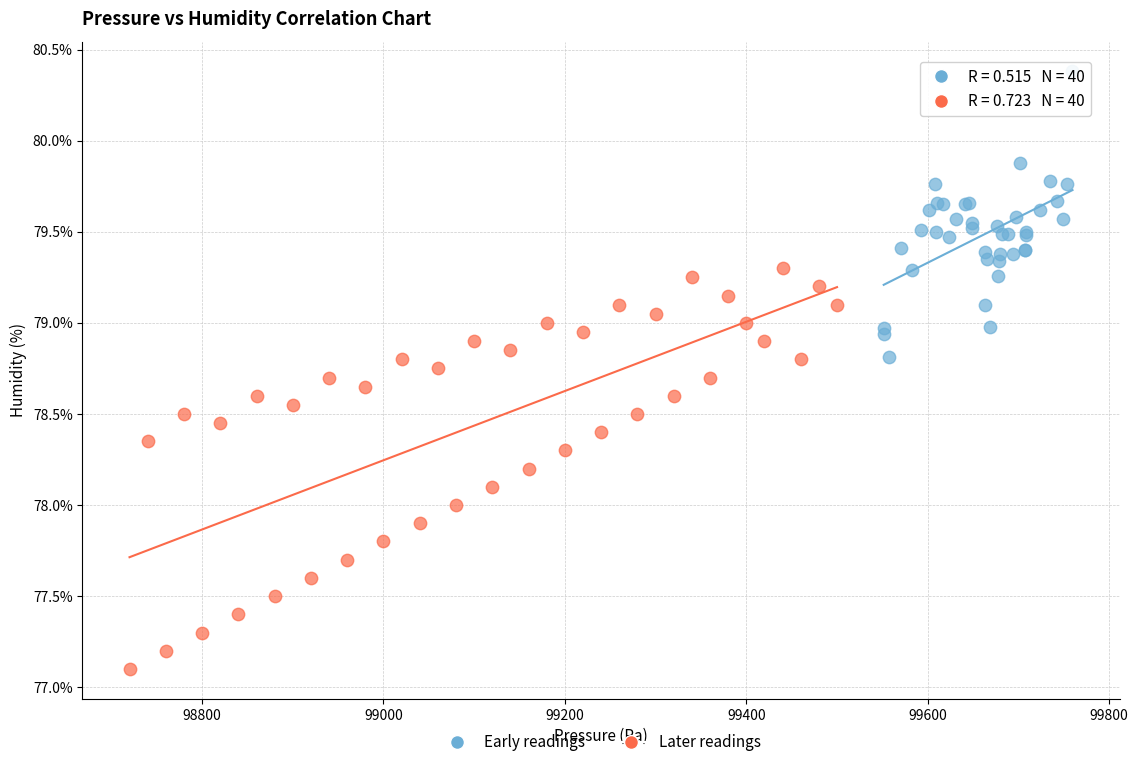

Which series contains the highest Y value?

Early readings